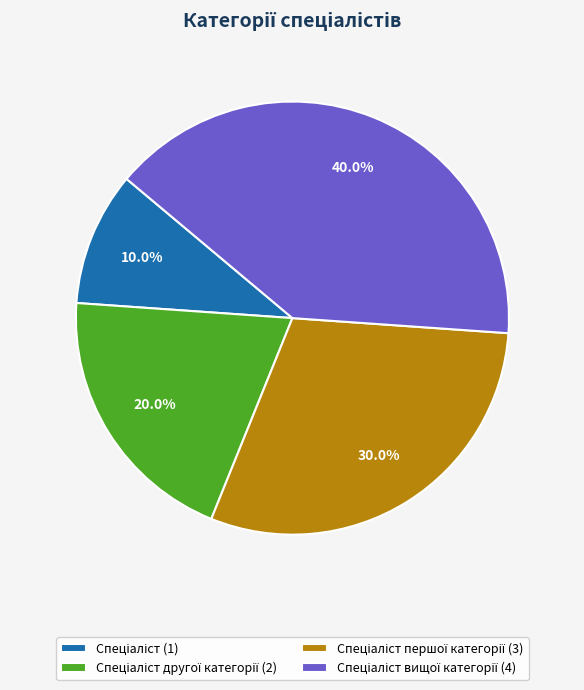

Does any single category account for the majority?

No